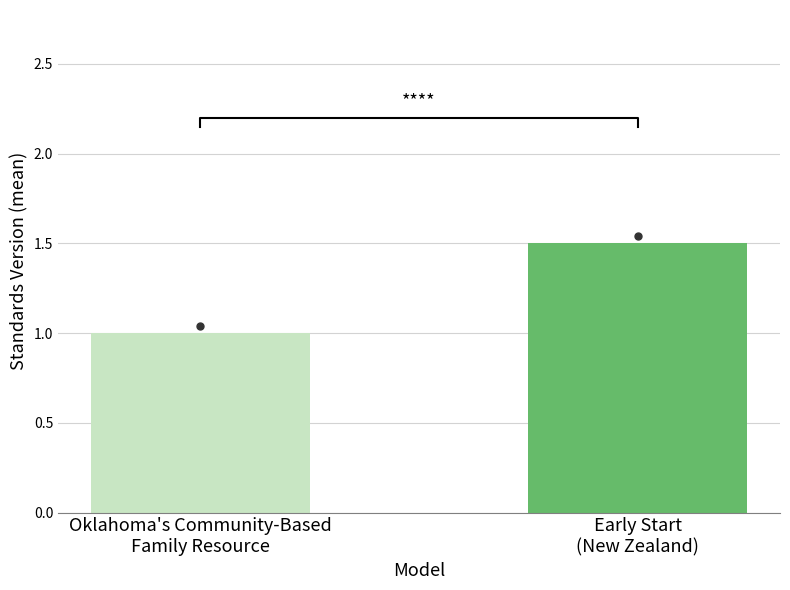

What is the sum of all values?

2.5